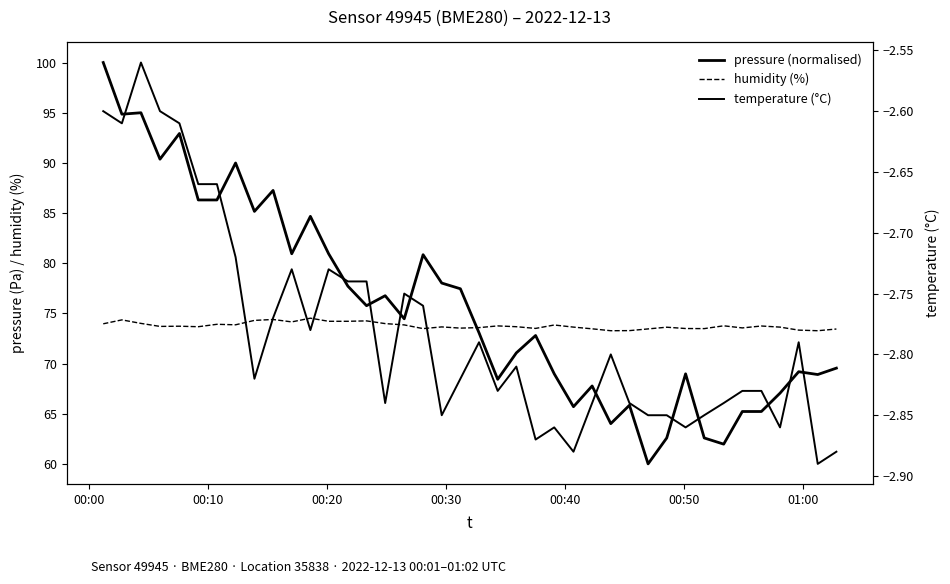

What are all the series names shown in the legend?

pressure (normalised), humidity (%), temperature (°C)